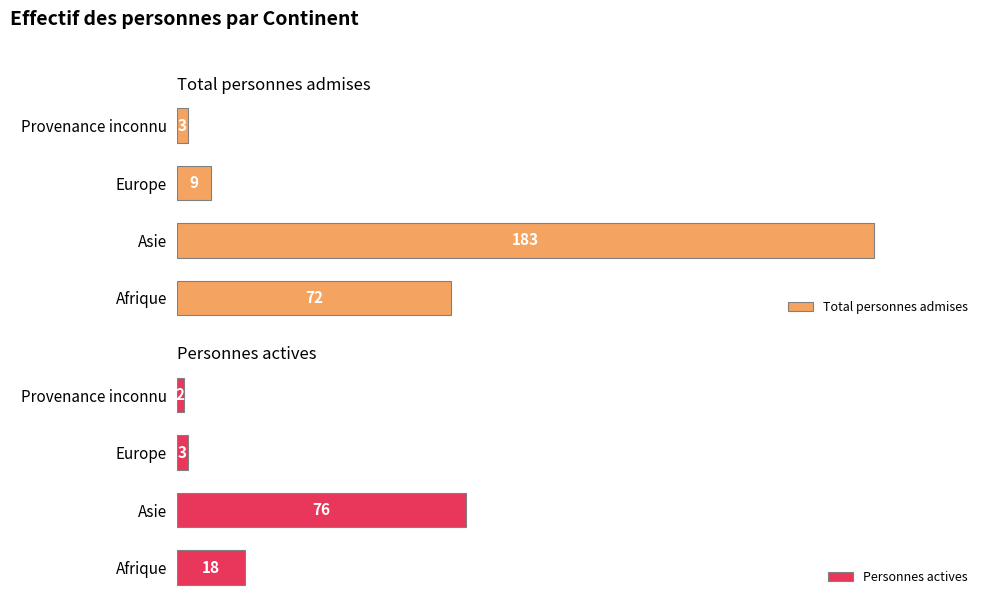

What are all the series names shown in the legend?

Total personnes admises, Personnes actives